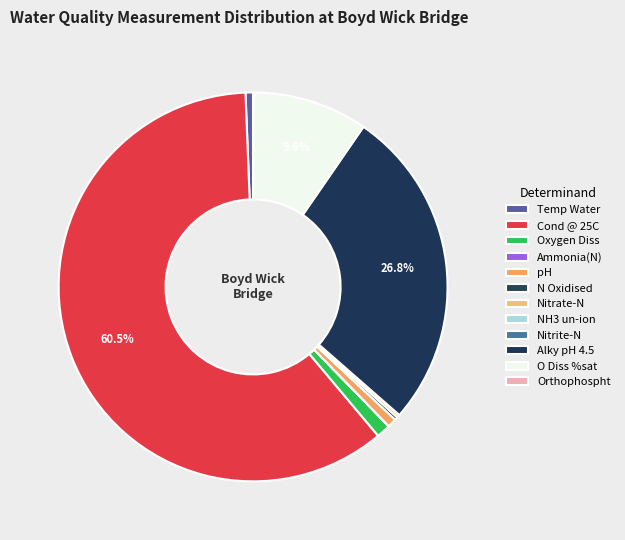

To the nearest percent, what percentage of the pie is O Diss %sat?

10%